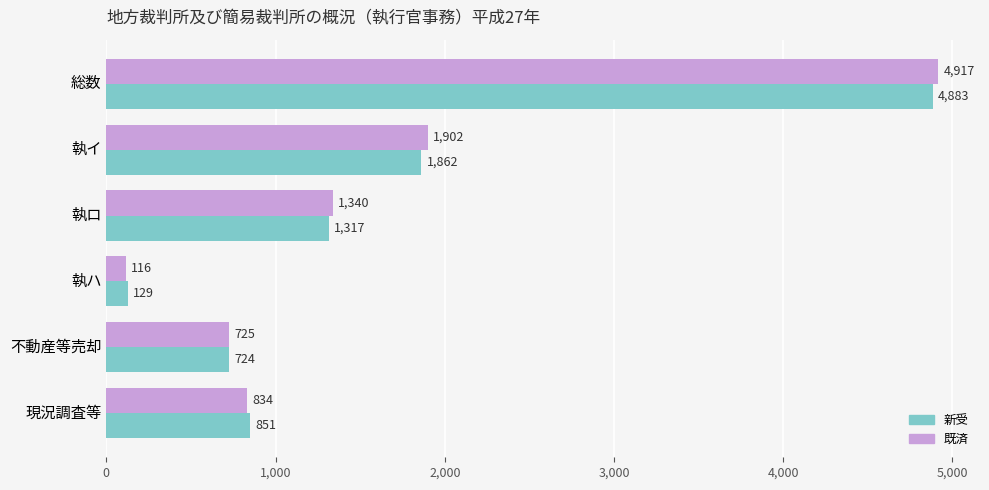

The 新受 series shows 605 at 執イ. True or false?

False